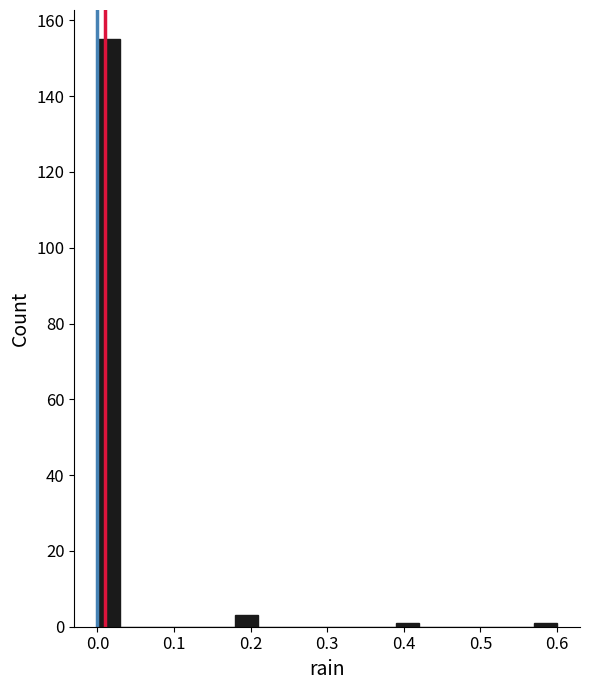

Read against the x-axis, roughly where is the centre of the tallest bar?

0.02